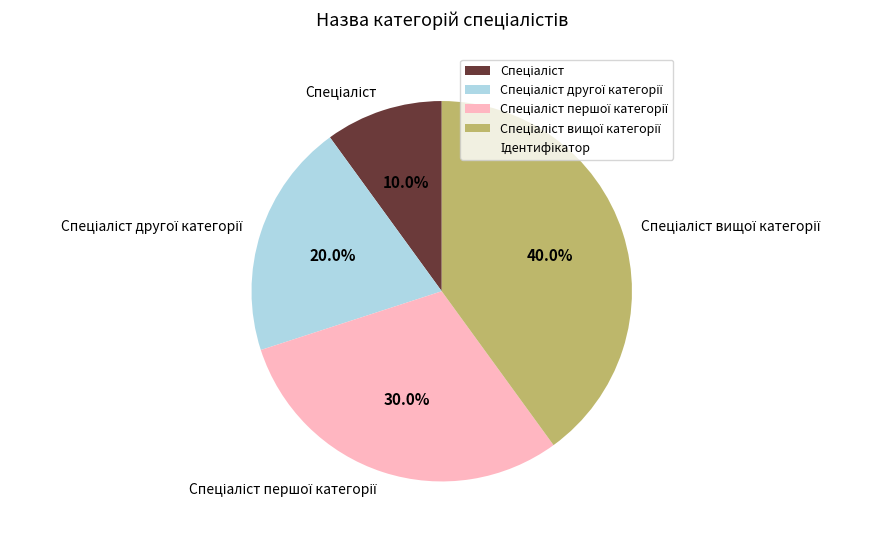

Is there any slice that represents more than half of the pie?

No